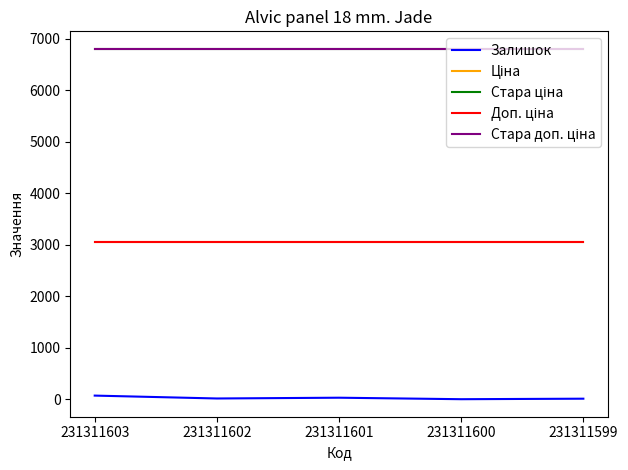

At which category is the sum across all series the highest?

231311603